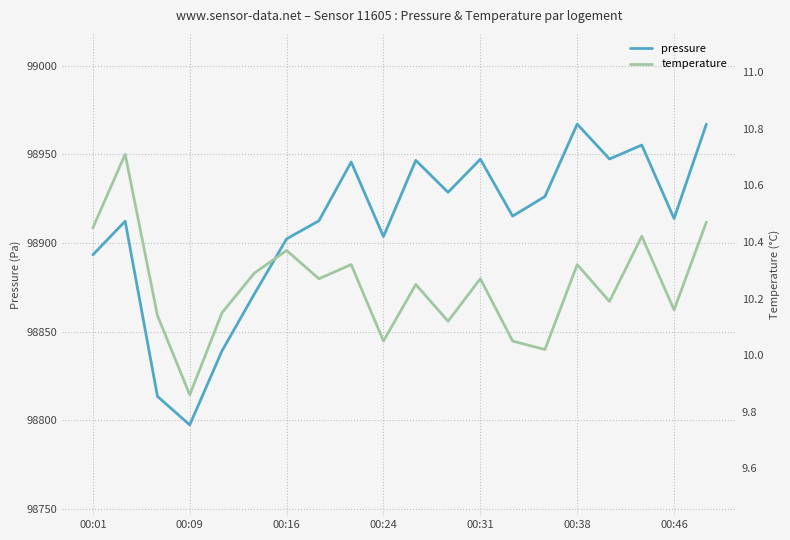

What is the maximum value for pressure?

98967.1